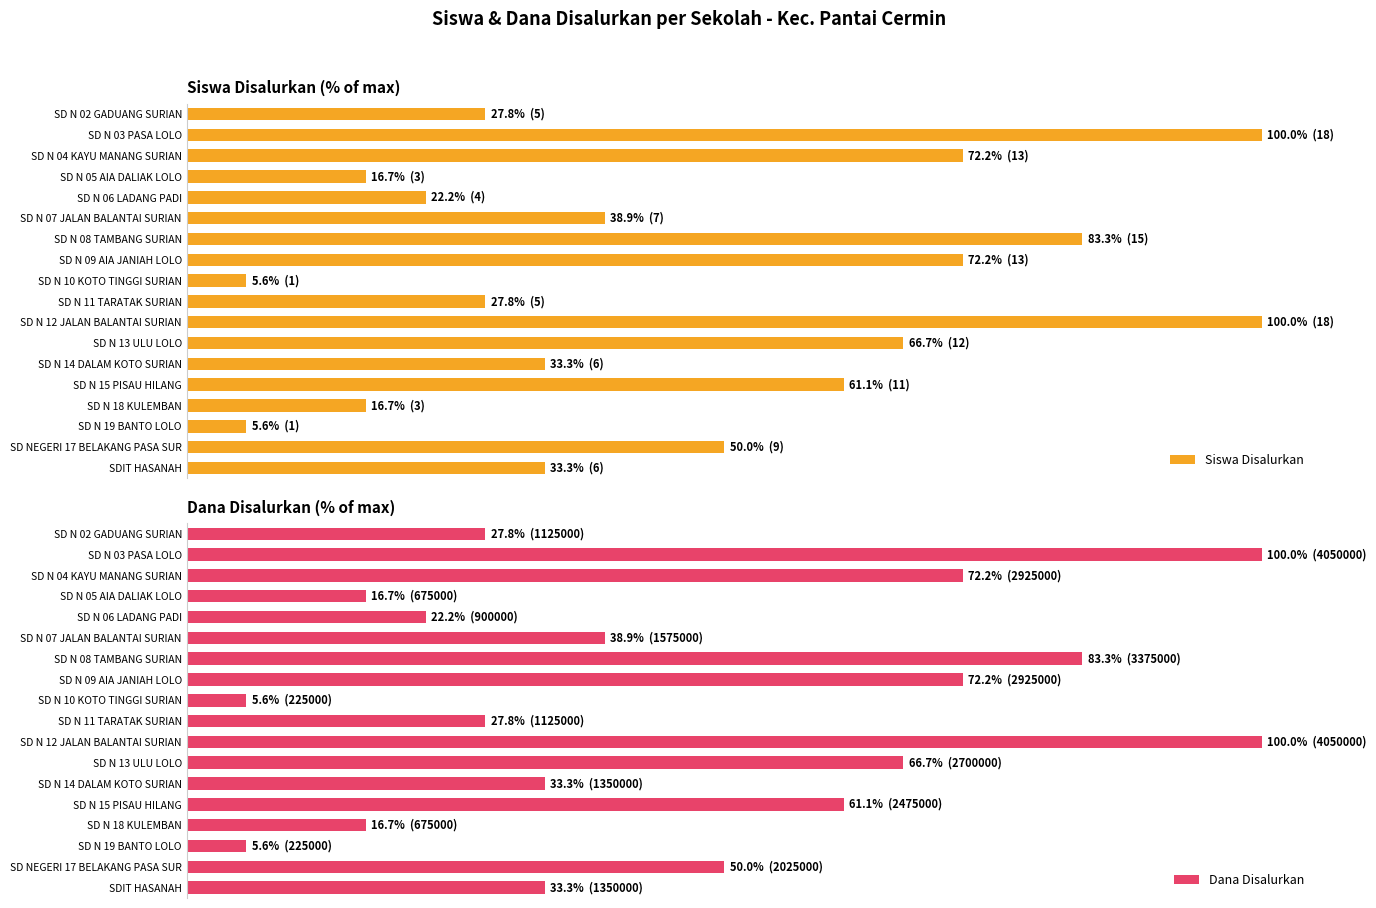

Is the value of Siswa Disalurkan at SD N 02 GADUANG SURIAN greater than the value of Dana Disalurkan at SD N 12 JALAN BALANTAI SURIAN?

No